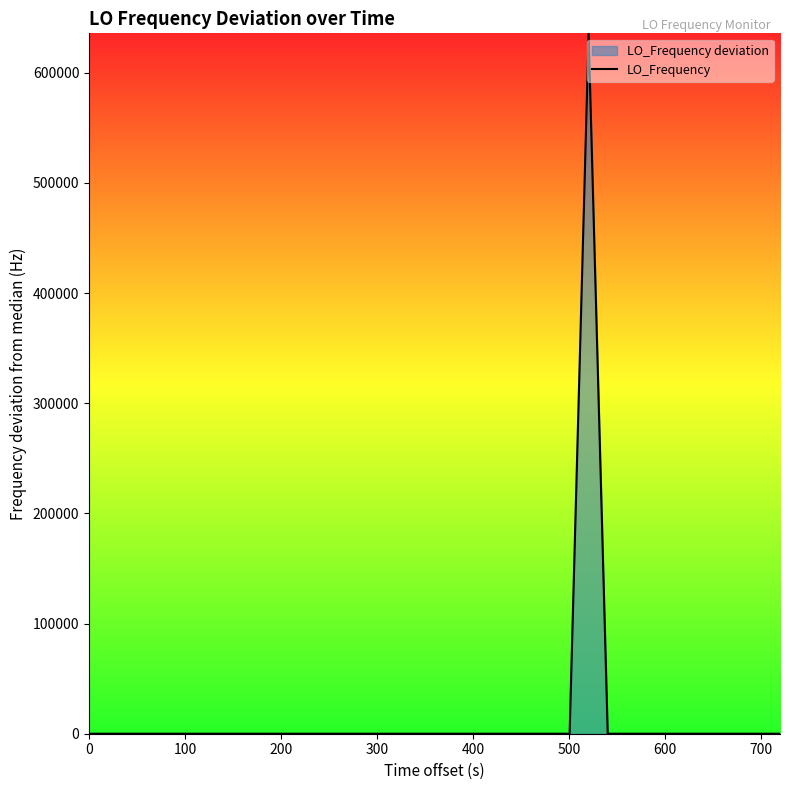

What is the difference between the maximum and minimum values?

635705.7